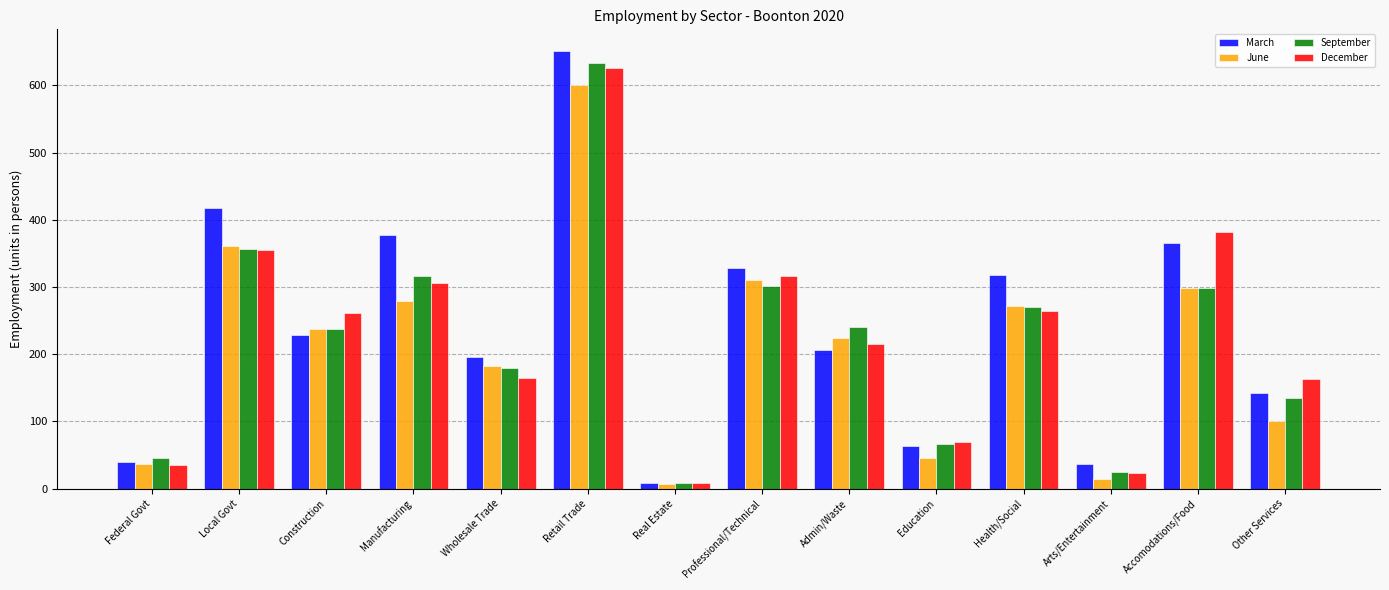

What is the approximate value of September at Professional/Technical?

302